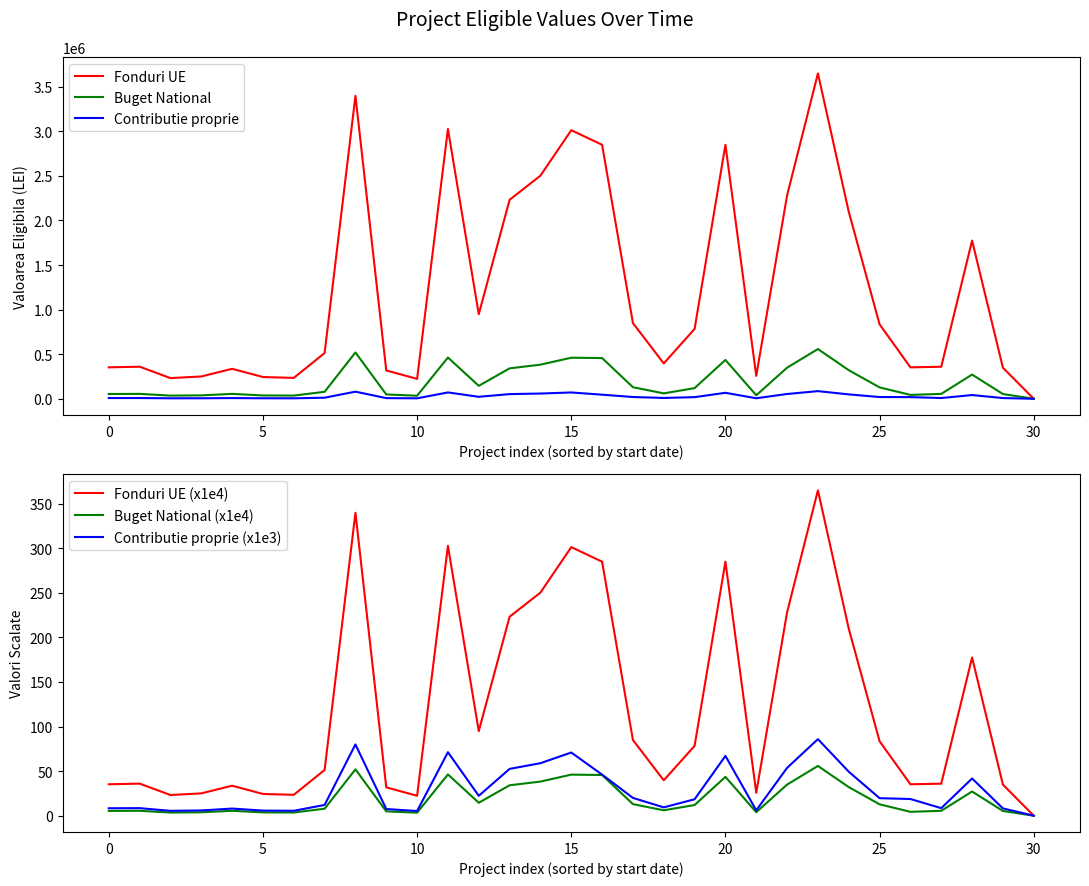

List the series in order of their peak value, highest first.

Fonduri UE, Buget National, Contributie proprie, Fonduri UE (x1e4), Contributie proprie (x1e3), Buget National (x1e4)